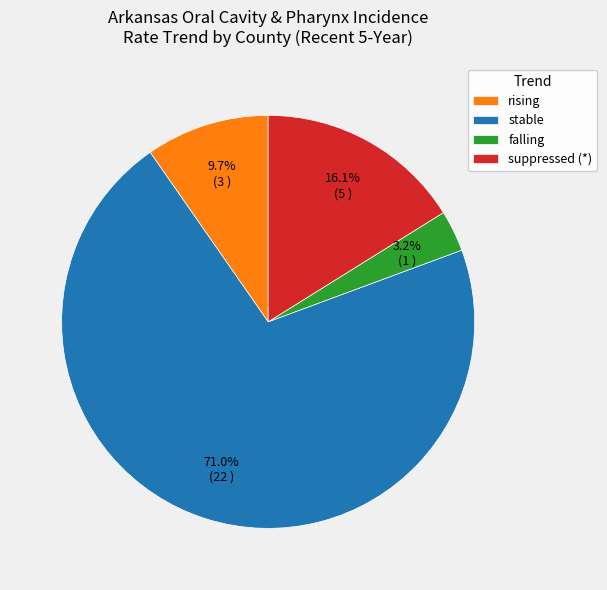

How many segments does this pie chart have?

4